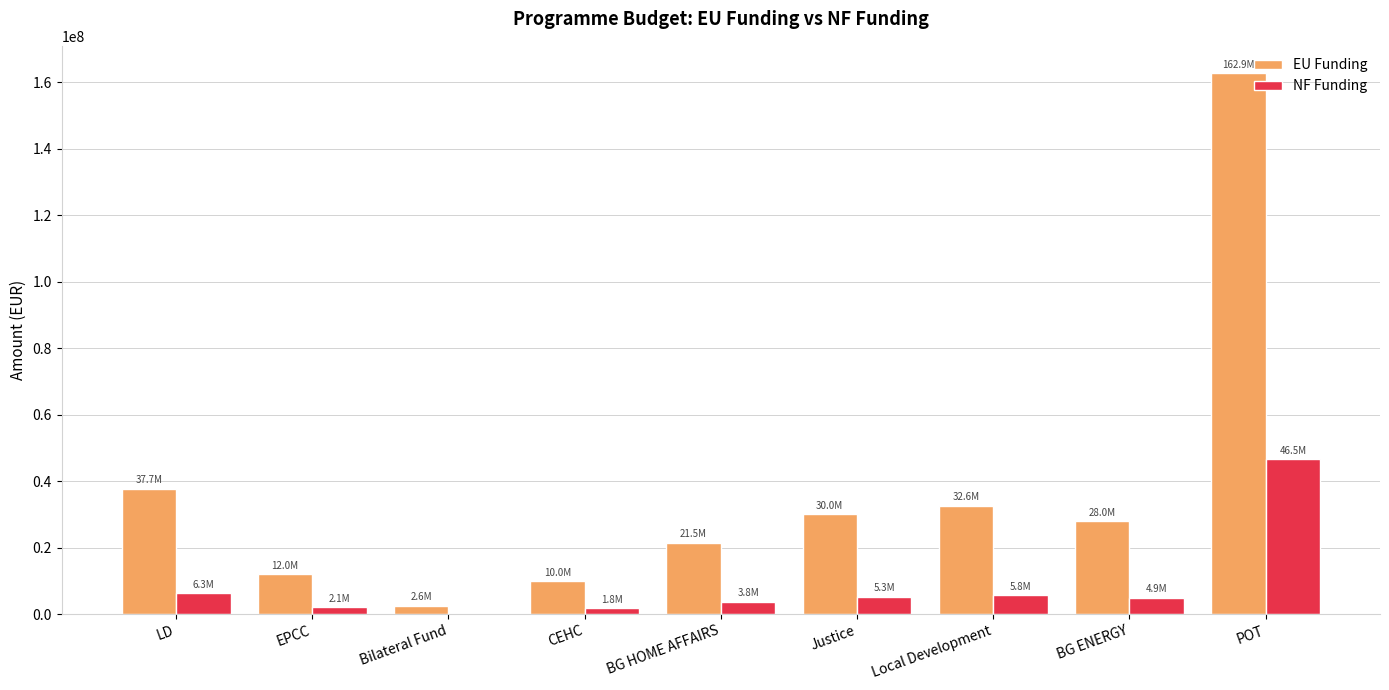

Which label corresponds to the largest value in the chart?

POT